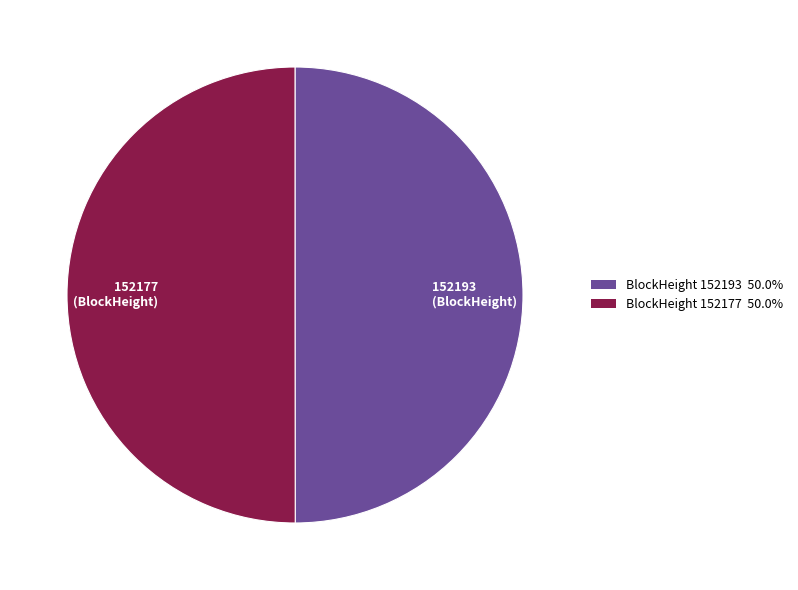

Is the sum of 152177 (BlockHeight) and 152193 (BlockHeight) greater than half?

Yes